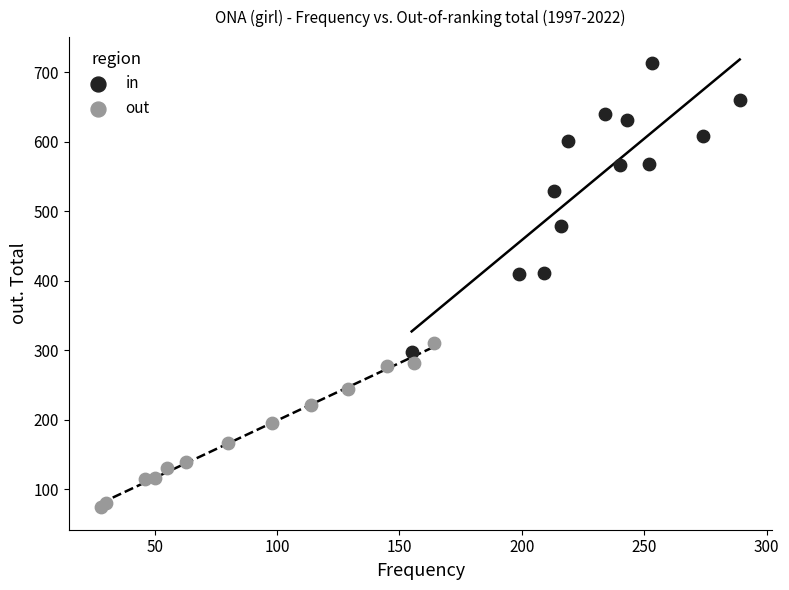

What are all the series names shown in the legend?

in, out